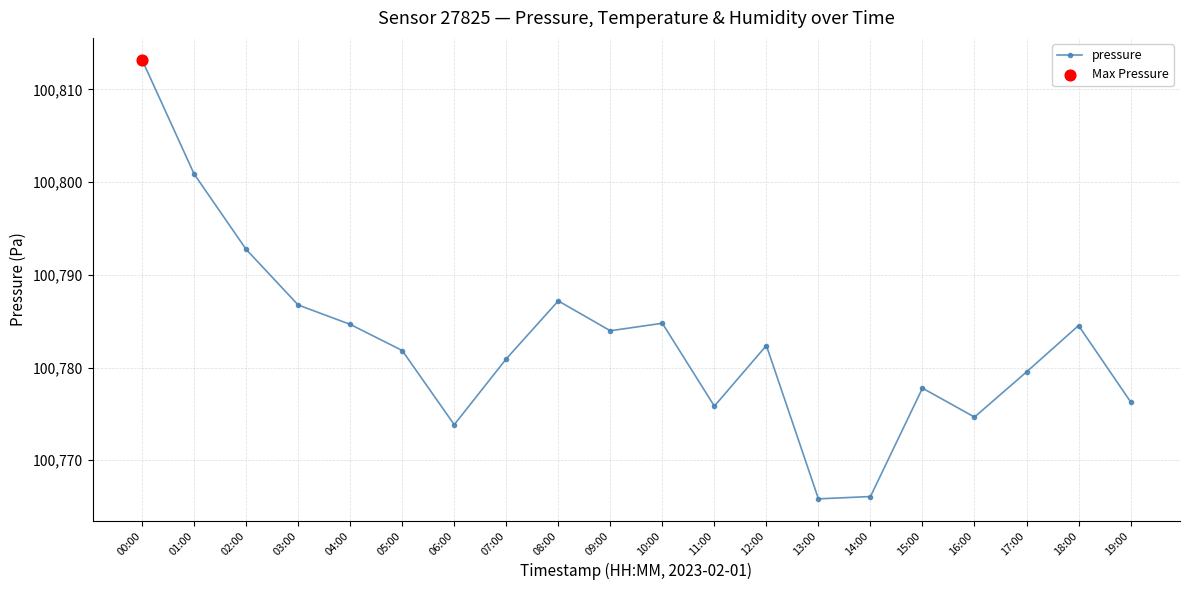

What is the change in value from 17:00 to 18:00?

+5.0